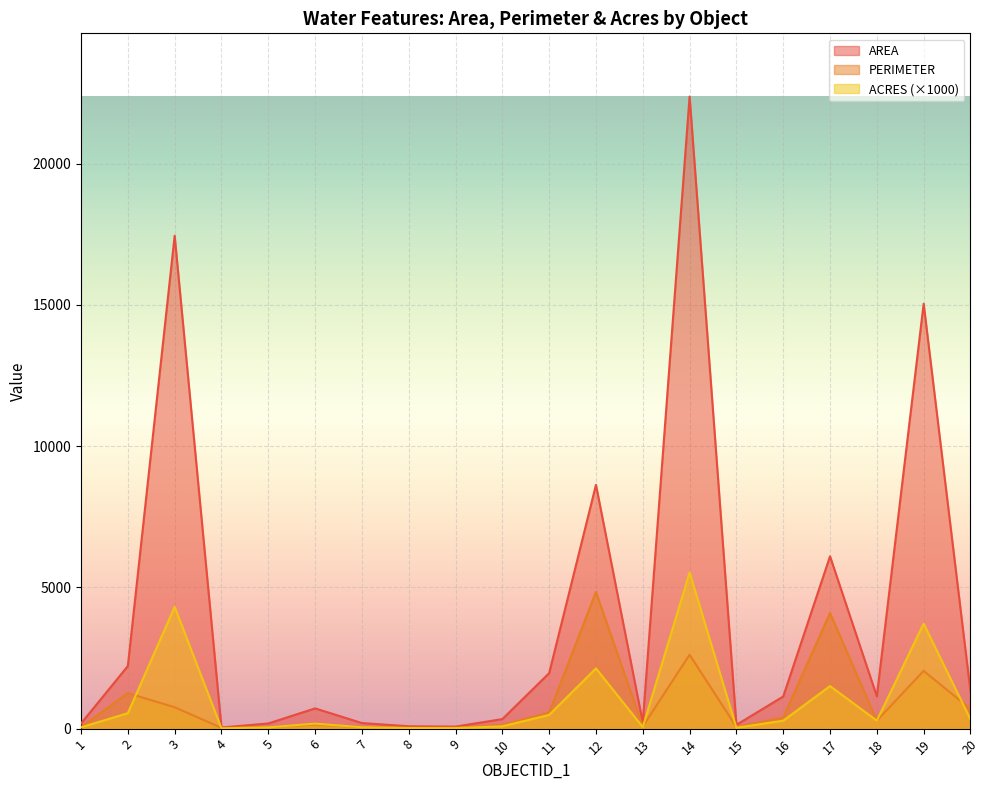

What is the spread (max minus min) of values at 12?

6497.2